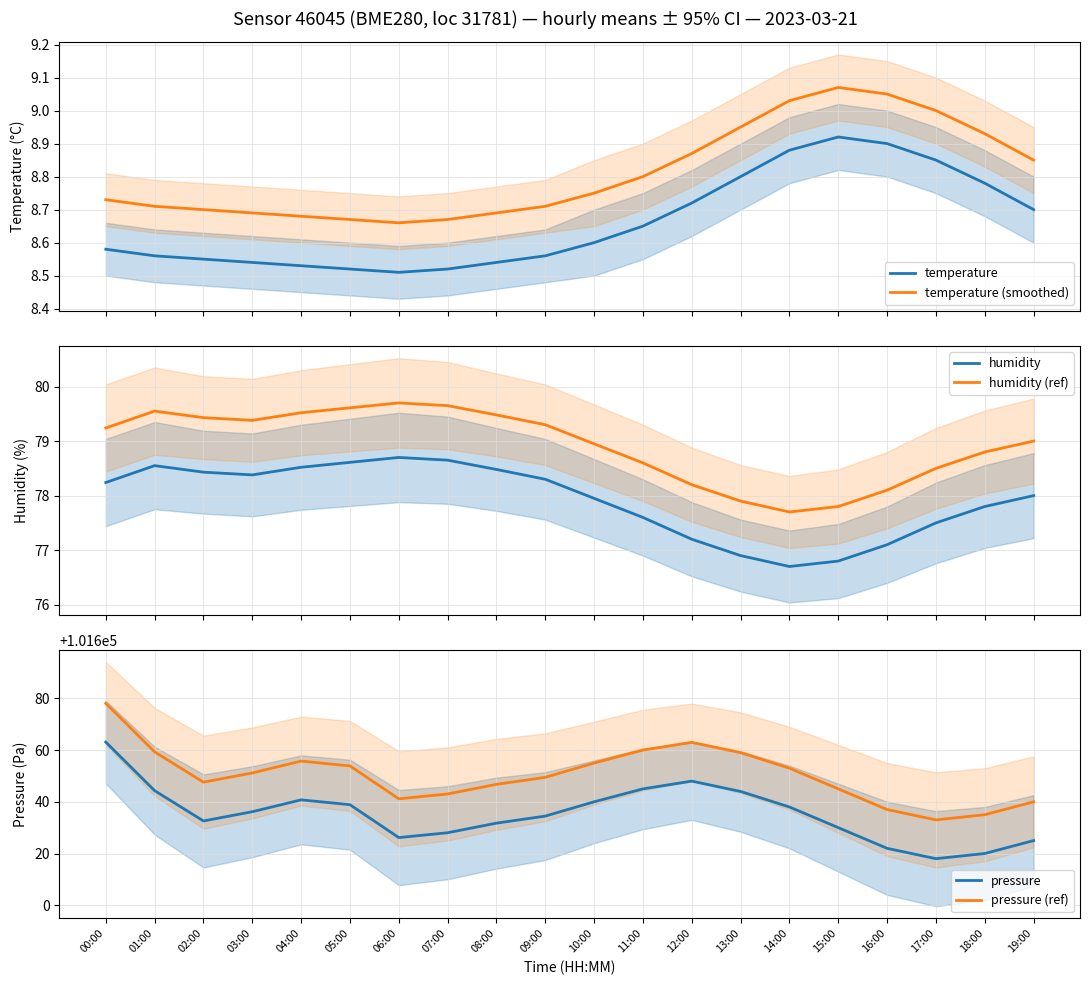

True or false: humidity and temperature (smoothed) intersect in this chart.

False